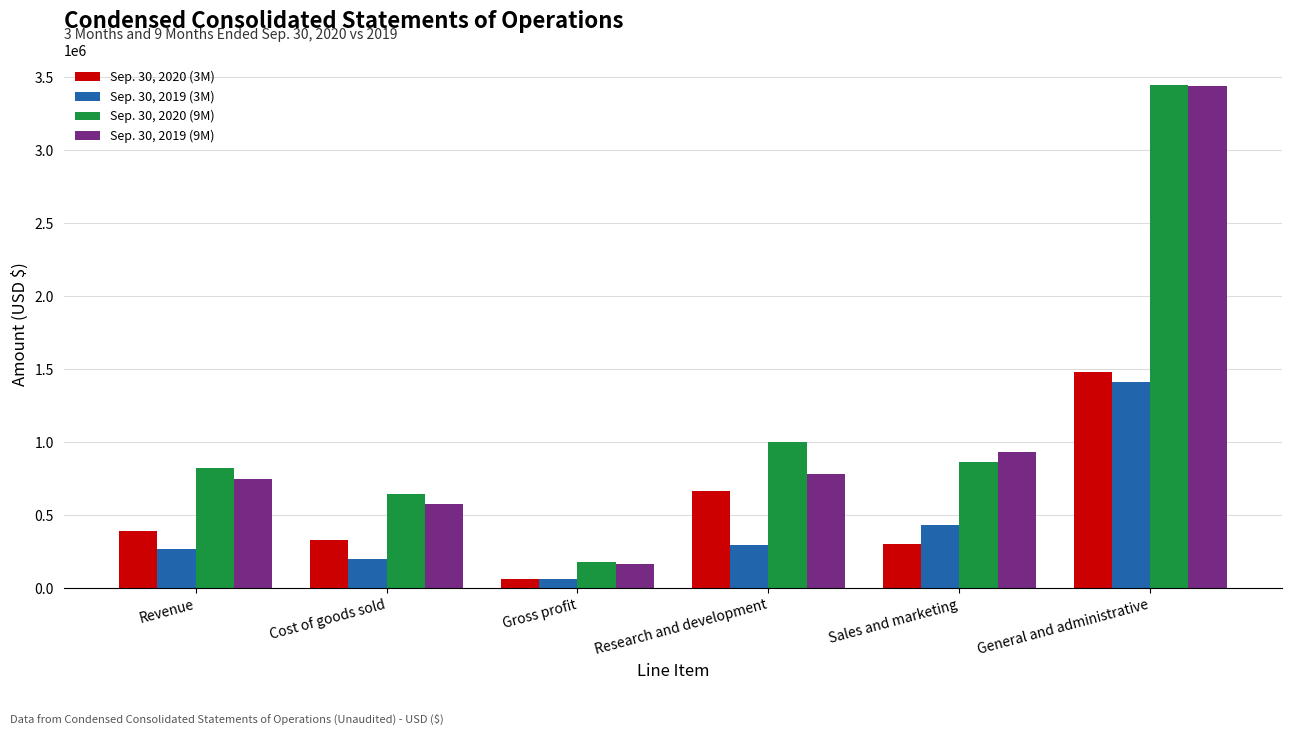

Is the value of Sep. 30, 2019 (9M) at Research and development greater than the value of Sep. 30, 2019 (3M) at Revenue?

Yes